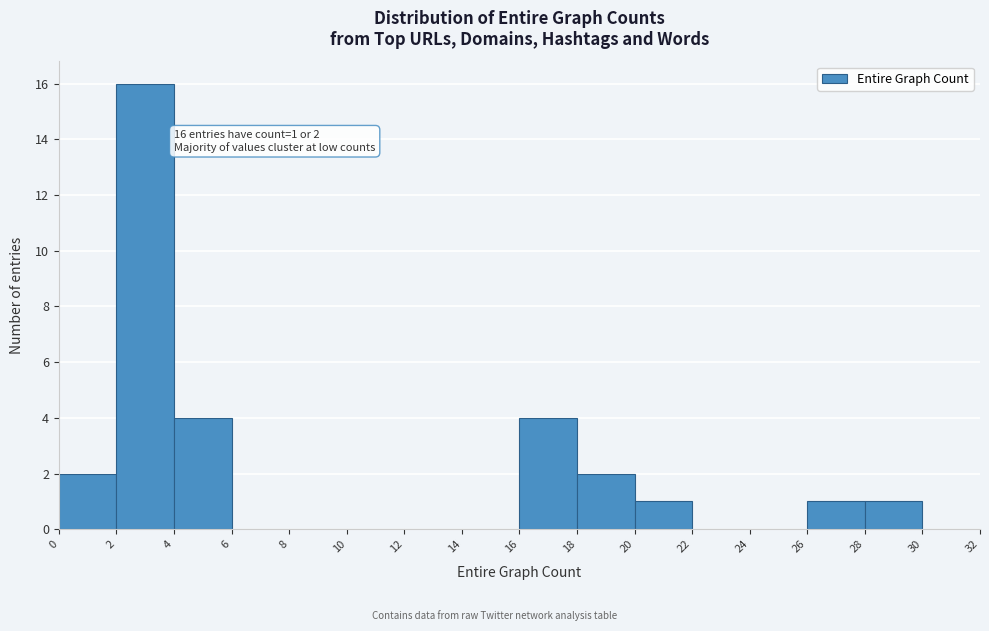

Which range on the x-axis has the tallest bar?

2 to 4